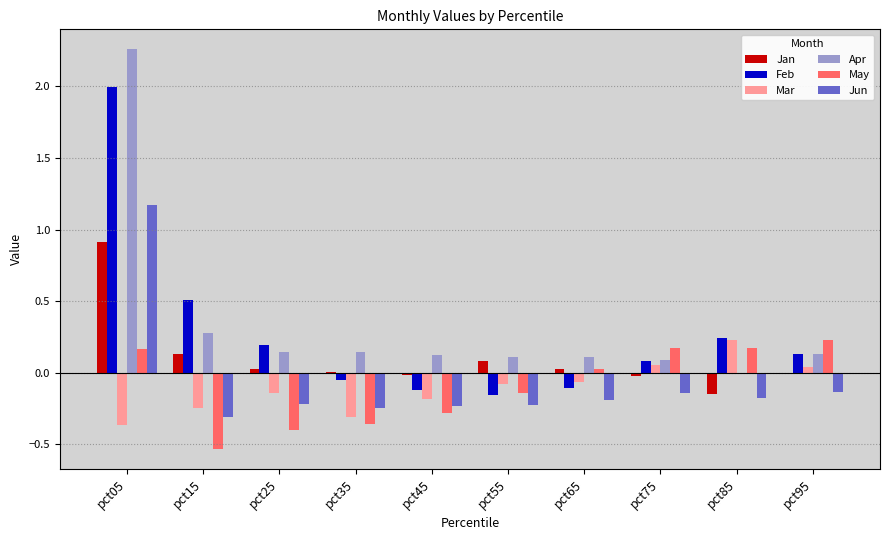

Which series changed the most between pct35 and pct65?

May